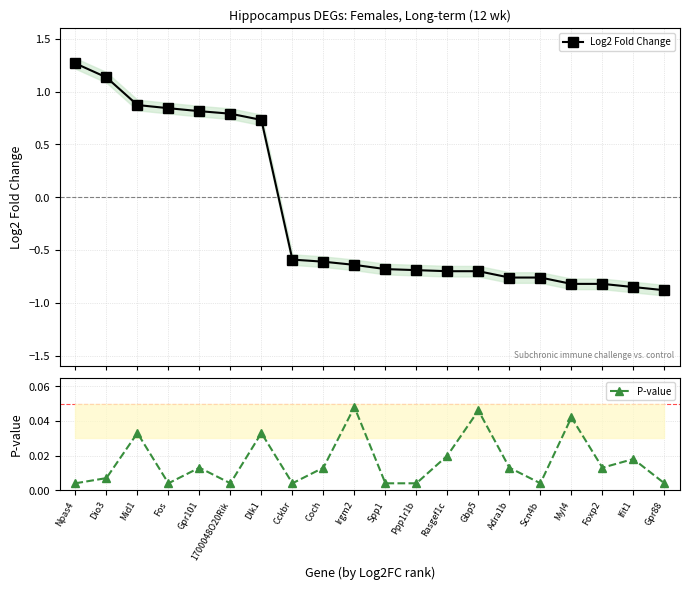

What is the smallest value displayed?

-0.9